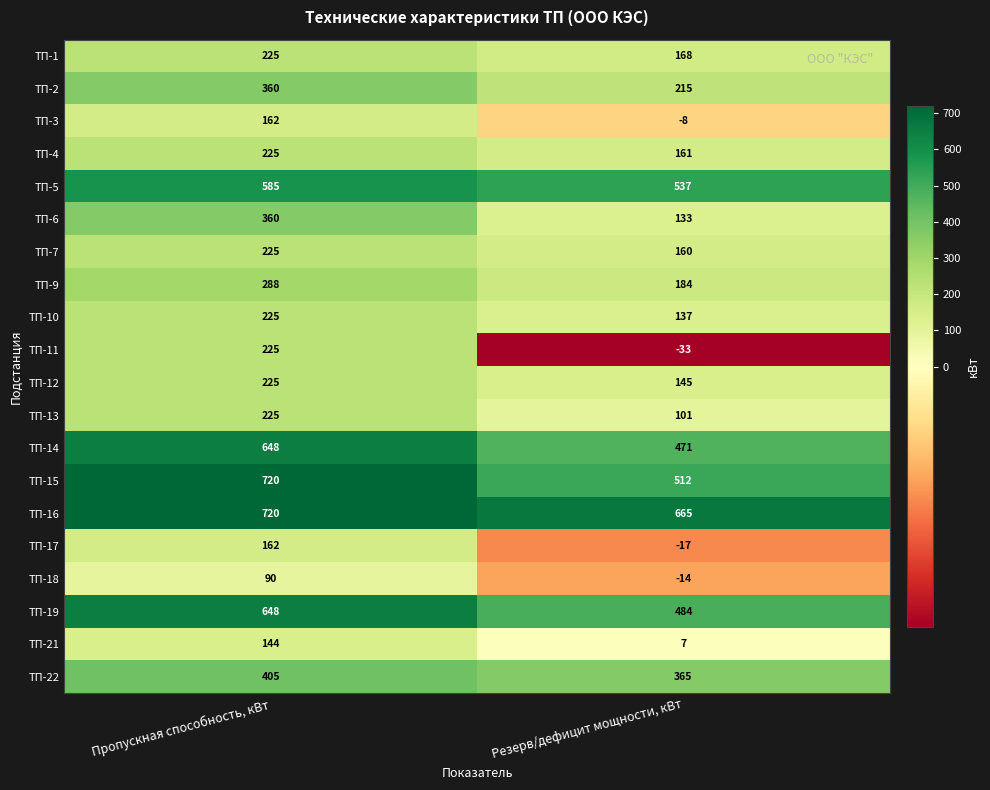

List the labels in order of ТП-21 value, largest first.

Пропускная способность, кВт, Резерв/дефицит мощности, кВт